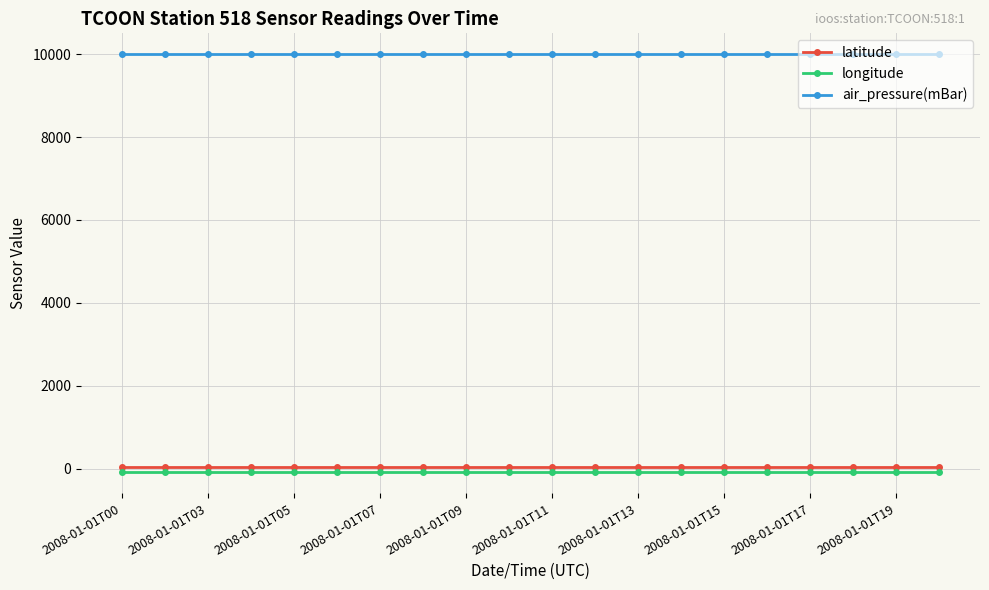

True or false: air_pressure(mBar) and latitude intersect in this chart.

False